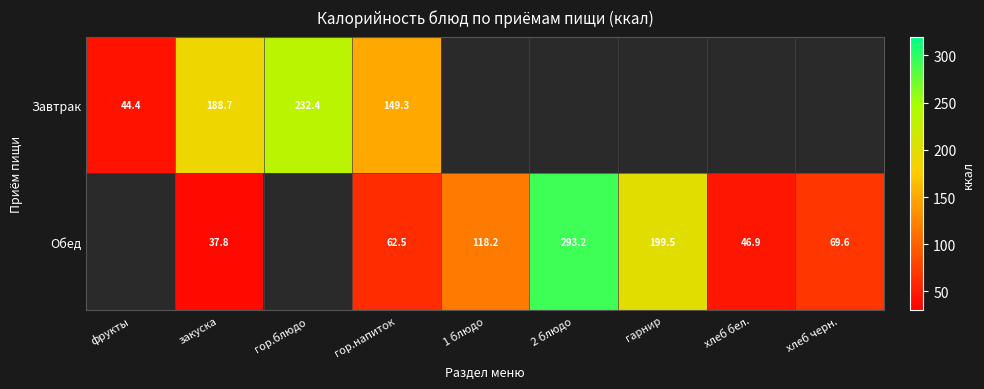

At how many categories does at least one series exceed 35?

9